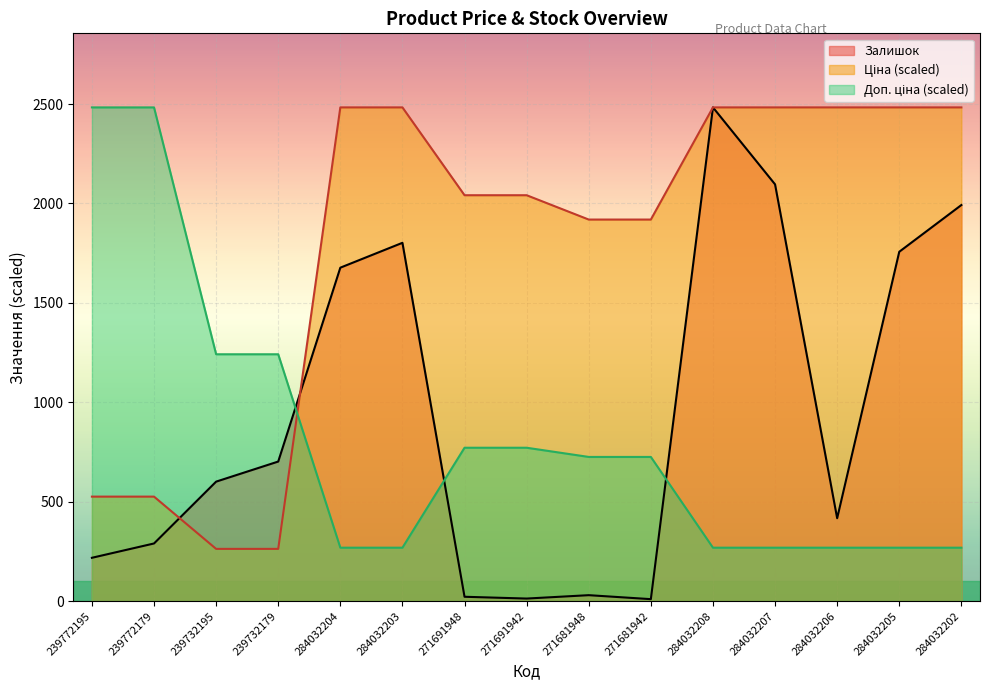

Reading left to right, what are all the values shown in this chart?

Ціна: 239772195=525.6	239772179=525.6	239732195=262.8	239732179=262.8	284032204=2483.0	284032203=2483.0	271691948=2041.3	271691942=2041.3	271681948=1919.0	271681942=1919.0	284032208=2483.0	284032207=2483.0	284032206=2483.0	284032205=2483.0	284032202=2483.0
Доп. ціна: 239772195=2483.0	239772179=2483.0	239732195=1241.5	239732179=1241.5	284032204=268.8	284032203=268.8	271691948=771.4	271691942=771.4	271681948=725.2	271681942=725.2	284032208=268.8	284032207=268.8	284032206=268.8	284032205=268.8	284032202=268.8
Залишок: 239772195=218.0	239772179=290.0	239732195=601.0	239732179=702.0	284032204=1677.0	284032203=1802.0	271691948=22.0	271691942=13.0	271681948=30.0	271681942=10.0	284032208=2483.0	284032207=2096.0	284032206=417.0	284032205=1757.0	284032202=1992.0